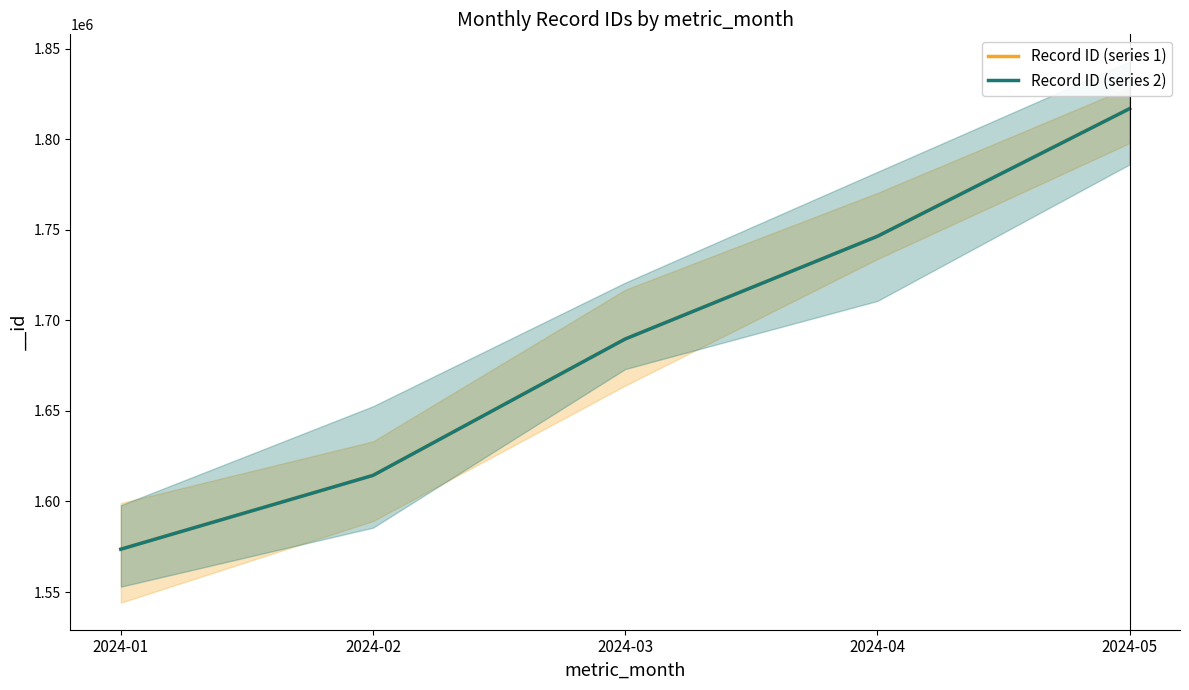

What is the difference between the maximum and minimum values in the Record ID (series 2) series?

243203